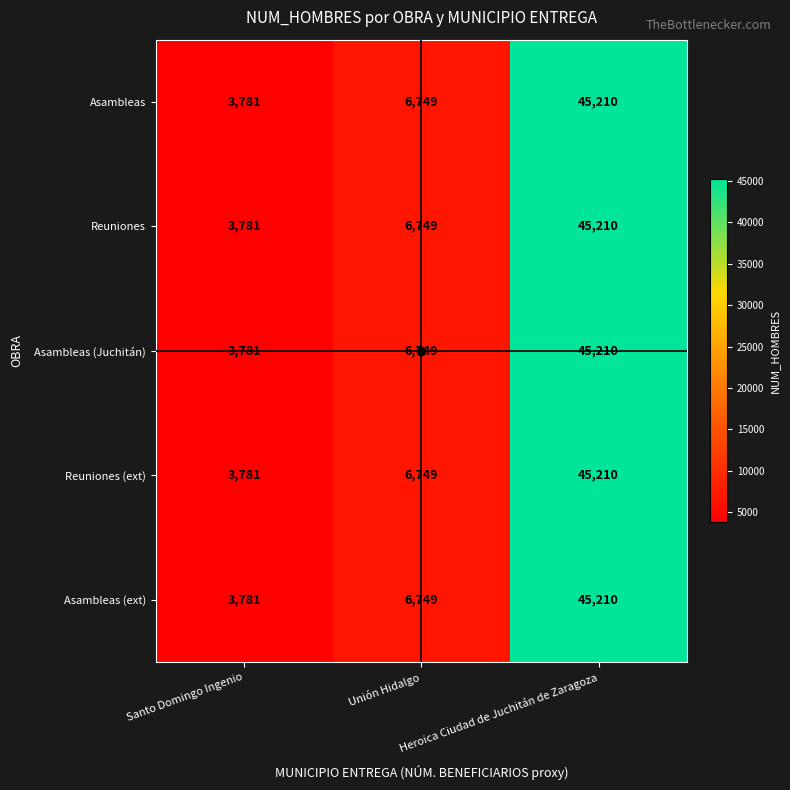

At how many categories does at least one series exceed 13508?

1